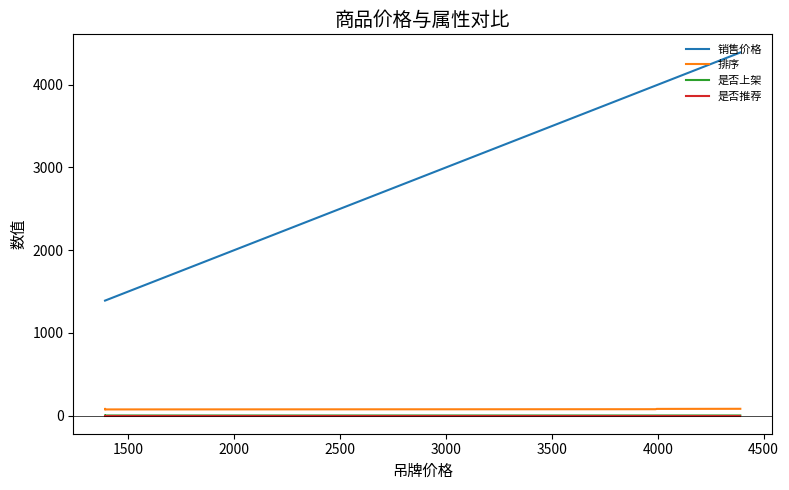

Does the chart have visible grid lines?

No